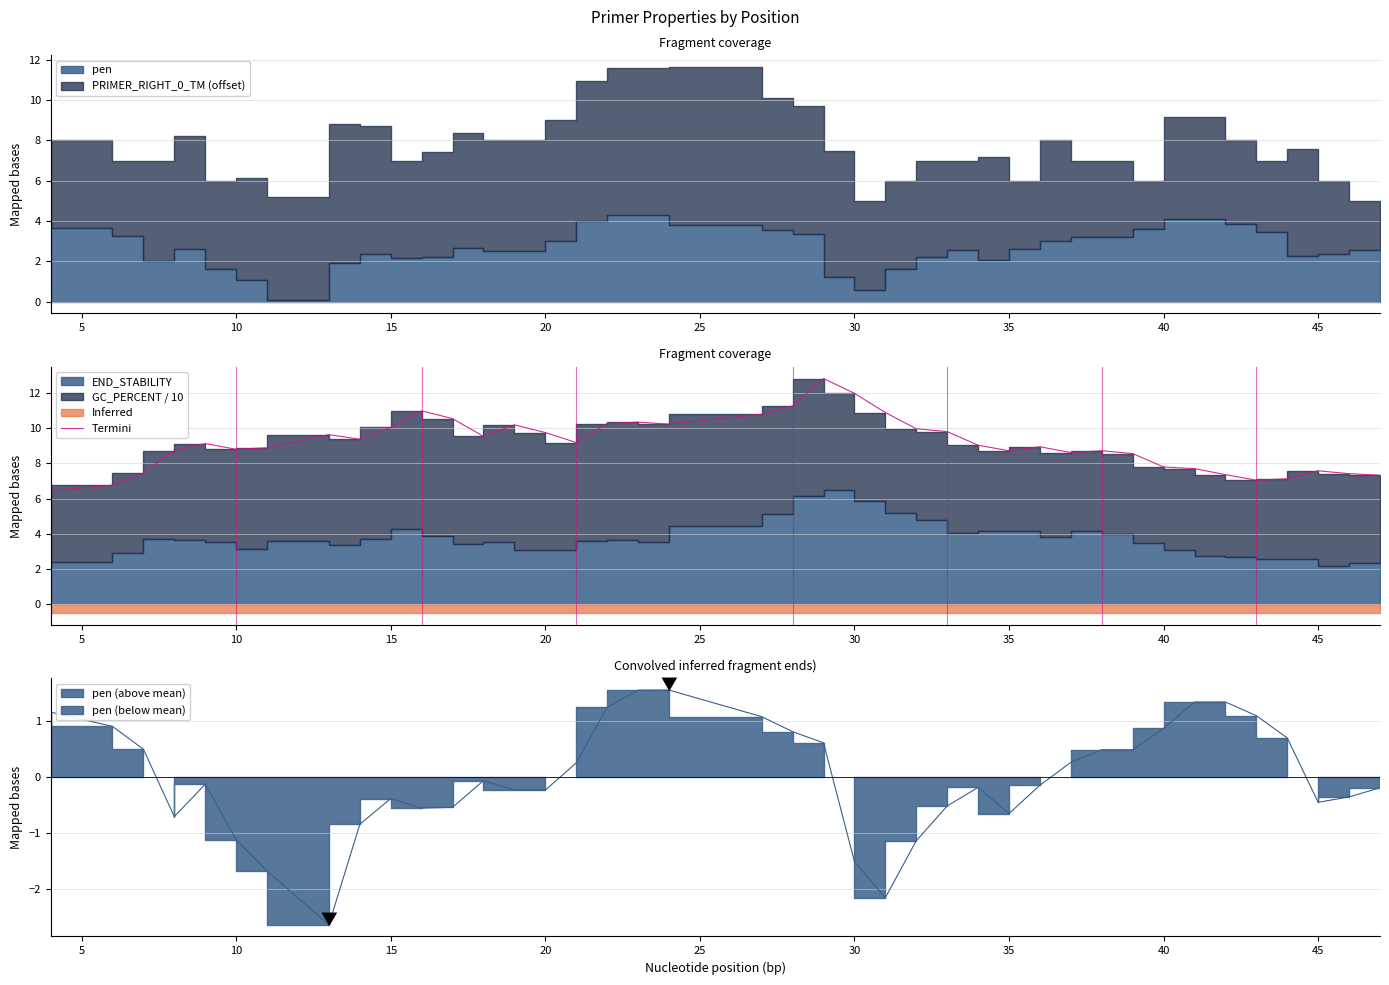

Is it true that the value at 22 is 17.9?

False